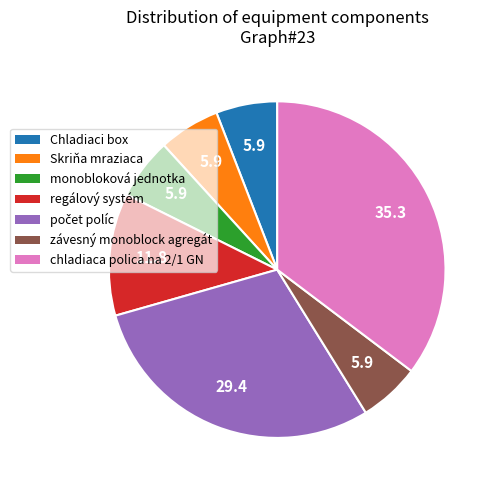

Approximately how many times larger is the value at závesný monoblock agregát compared to monobloková jednotka?

1.0